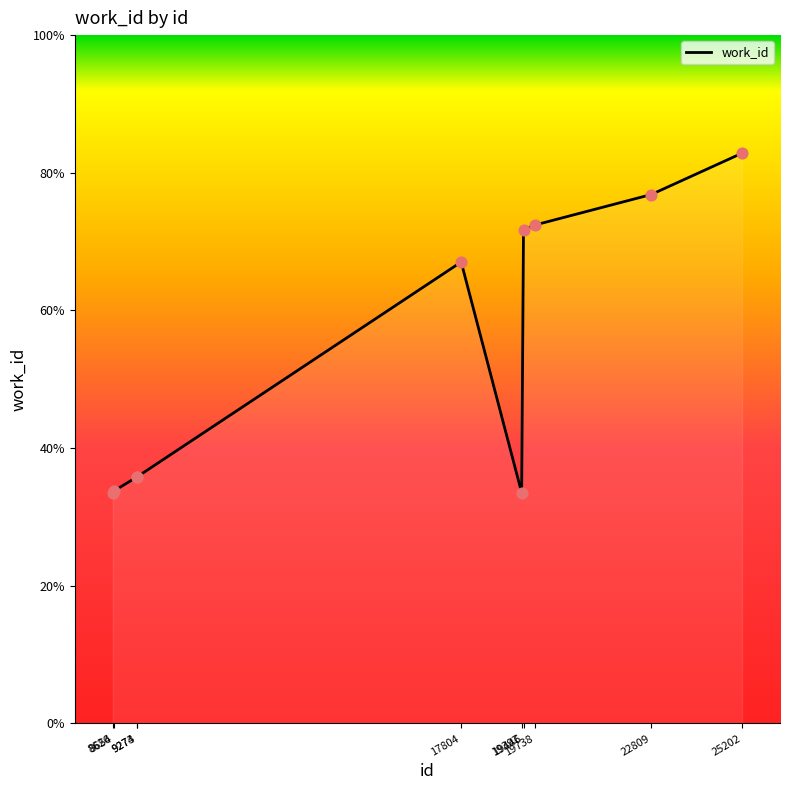

Does the chart have visible grid lines?

No